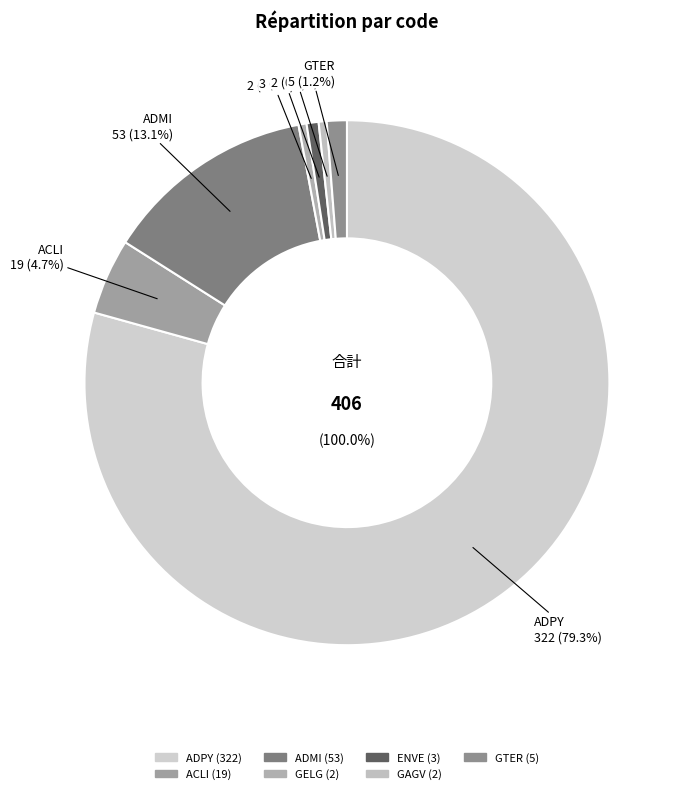

True or false: ADMI accounts for 3% of the total.

False